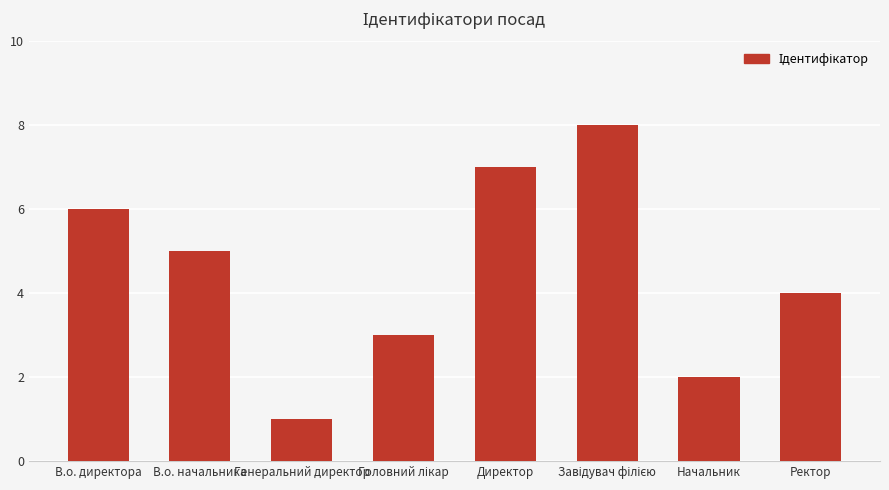

How many data points does each series have?

8